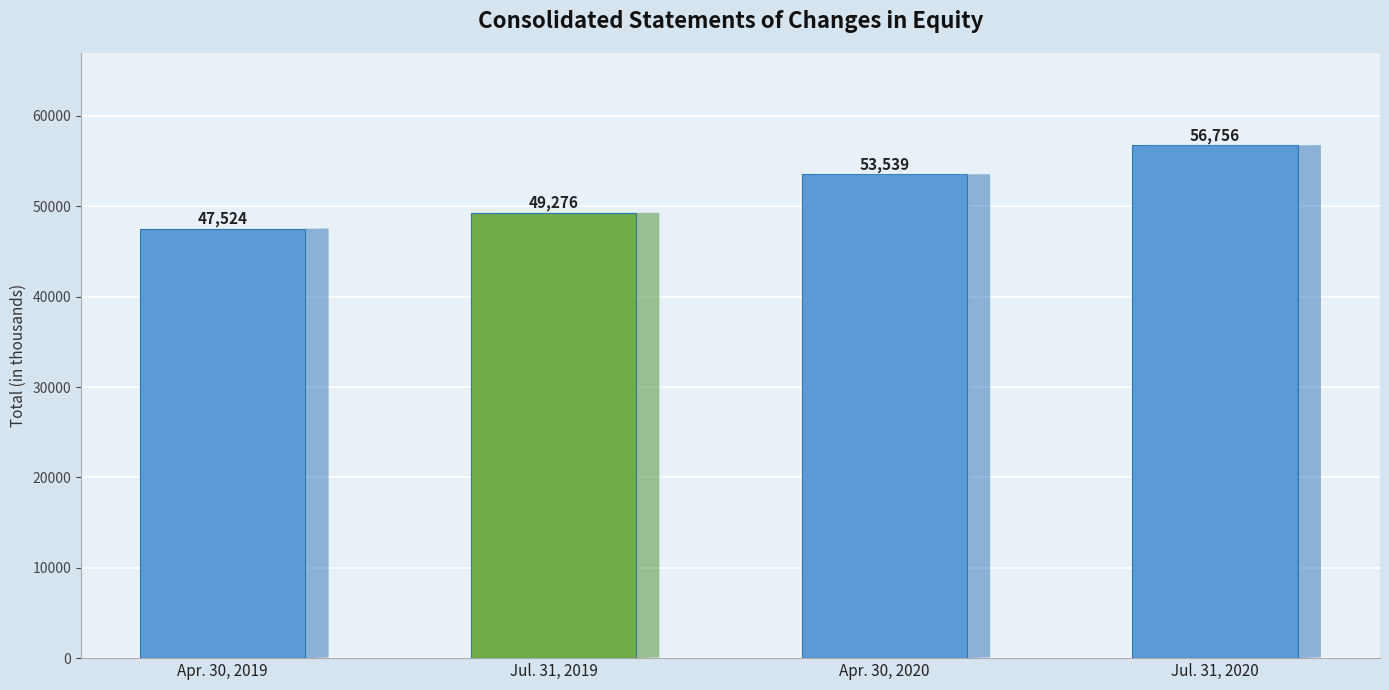

Count the number of data series in this chart.

1